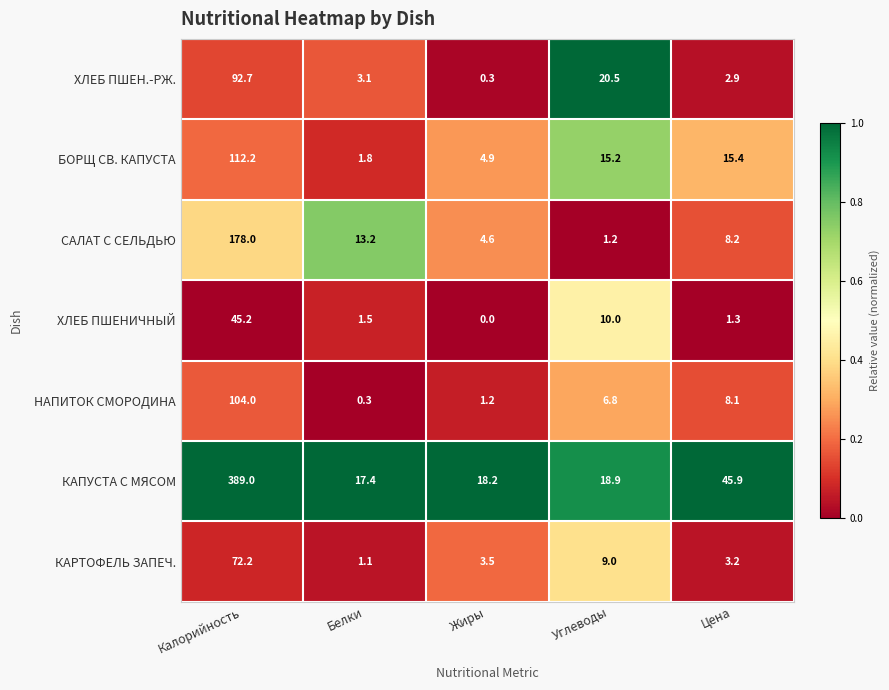

What is the total value across all series at Цена?

85.0